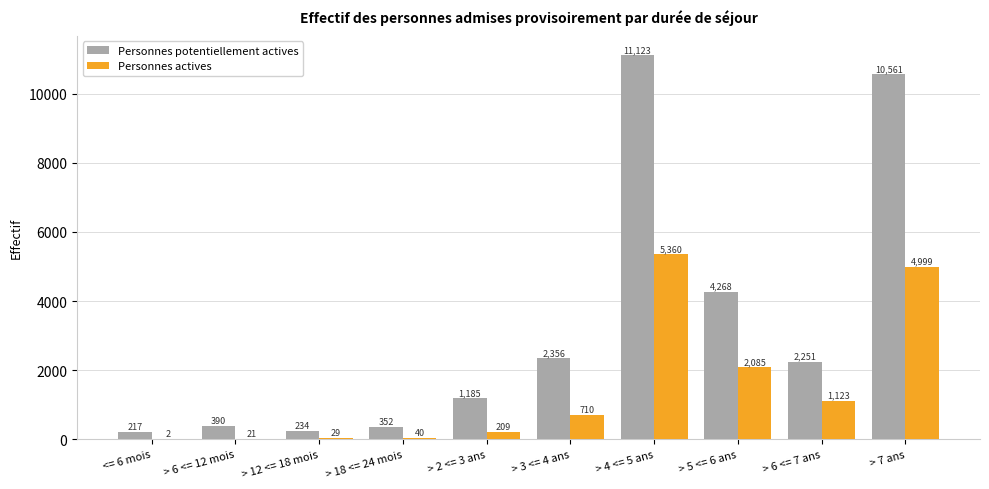

Count the number of data series in this chart.

2